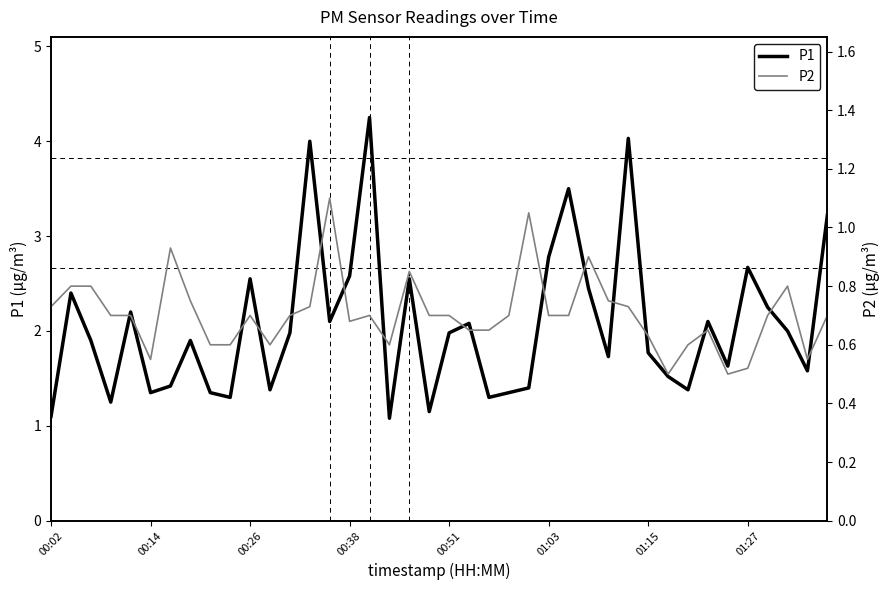

What are all the series names shown in the legend?

P1, P2